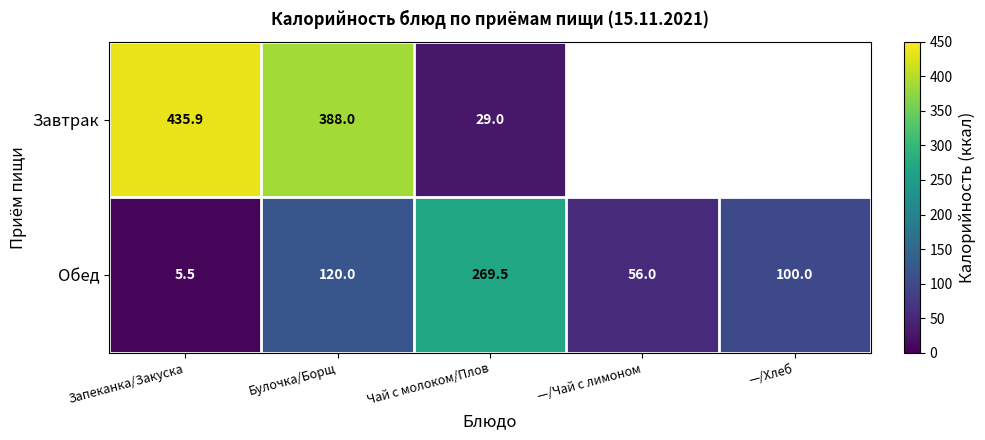

Which has a higher value, —/Хлеб or —/Чай с лимоном?

—/Хлеб